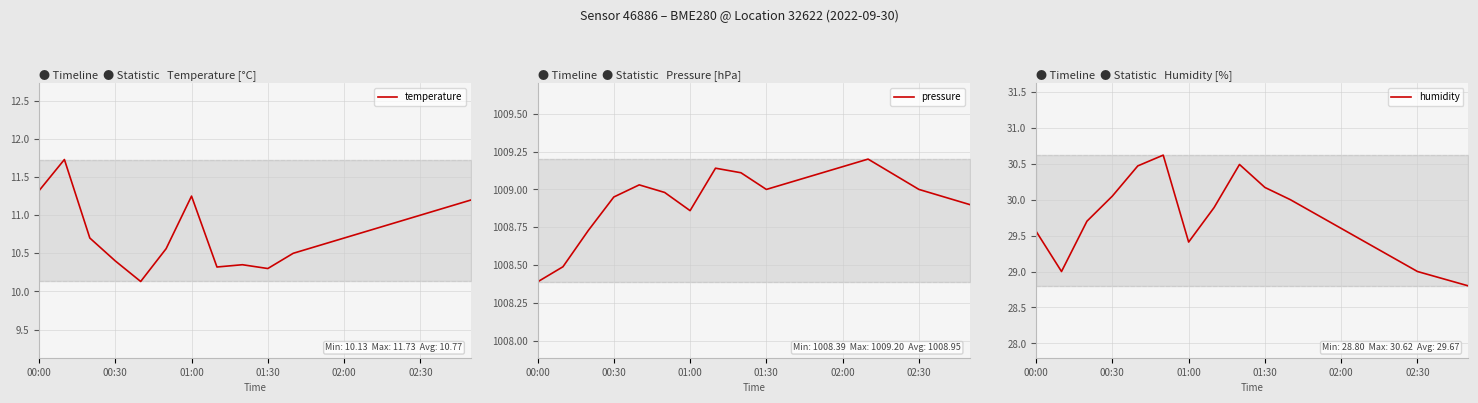

True or false: temperature and humidity cross at least once.

False